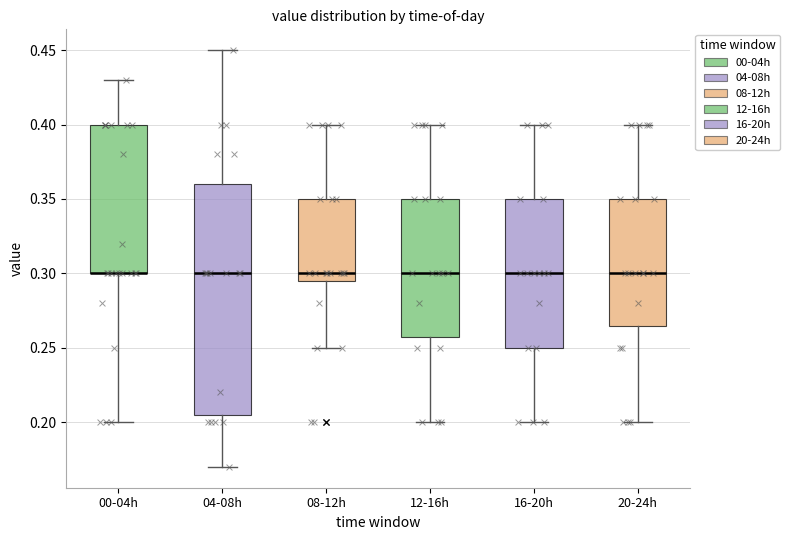

Where is the lower edge of the box for 12-16h on the y-axis? The values are not printed on the chart, so give them approximately, as read against the axis.

0.260